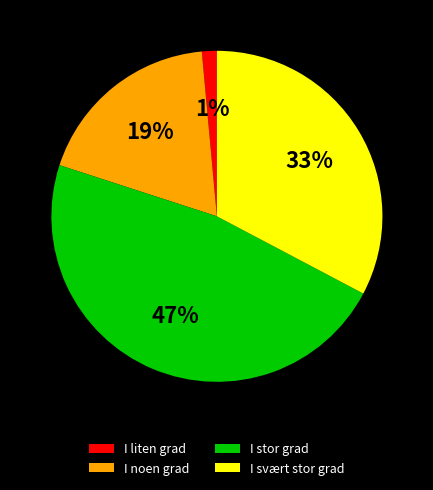

Rank the categories by value from lowest to highest.

I liten grad, I noen grad, I svært stor grad, I stor grad